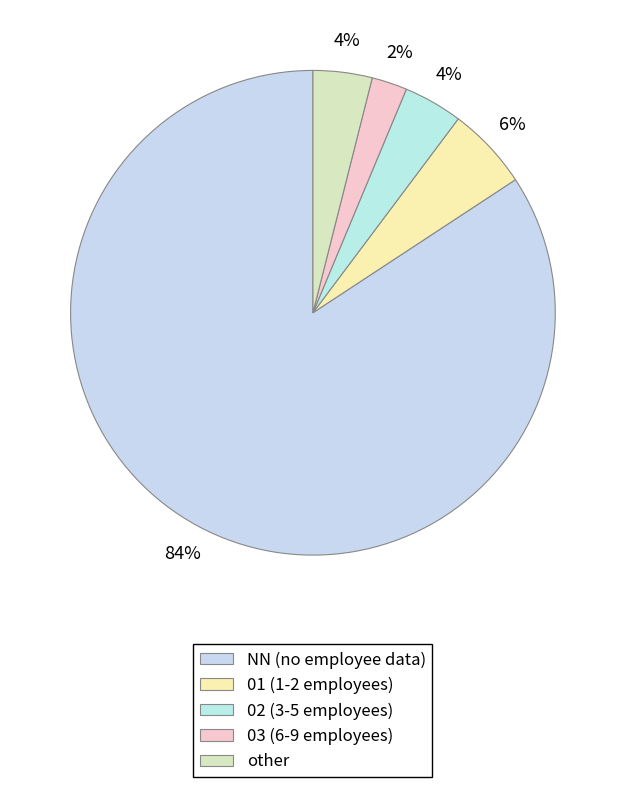

To the nearest percent, what is the difference between the 03 and other slice percentages?

2%